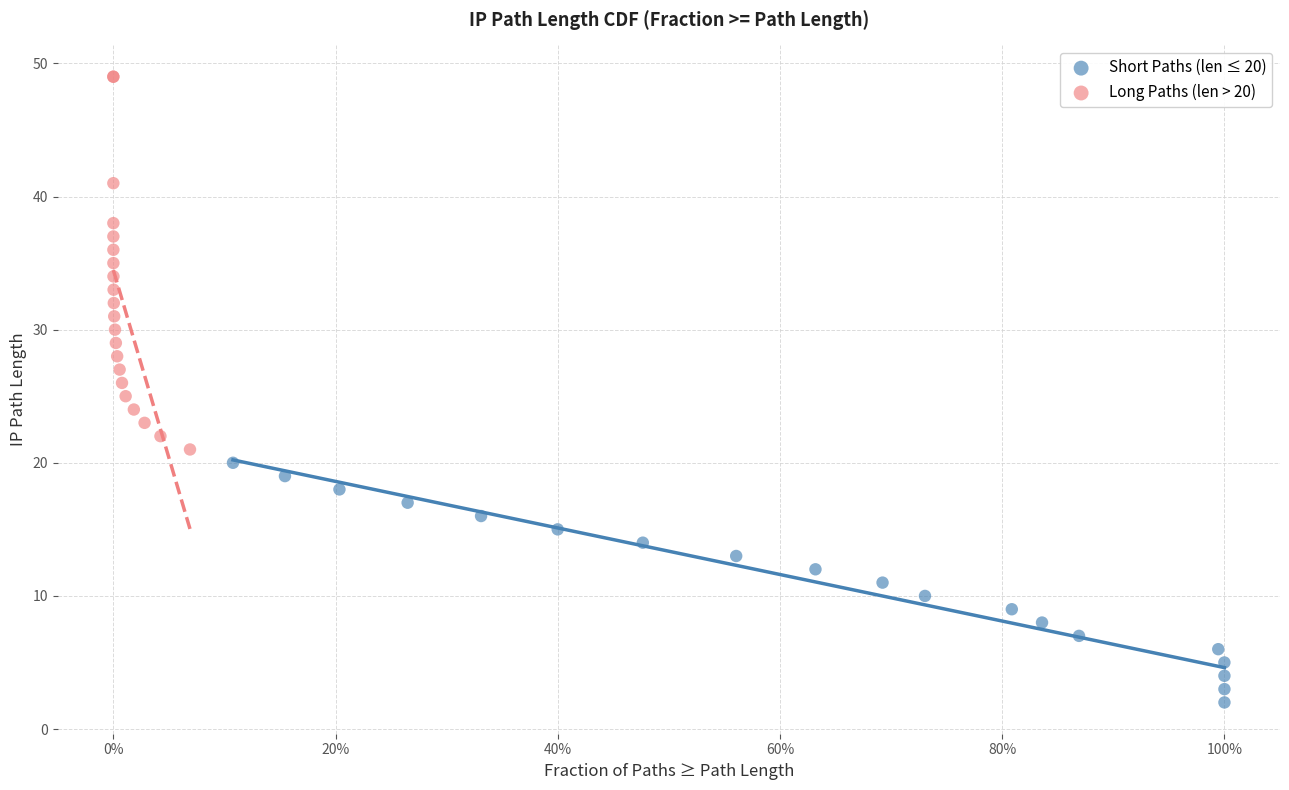

Which series has the widest spread of Y values?

Long Paths (len > 20)